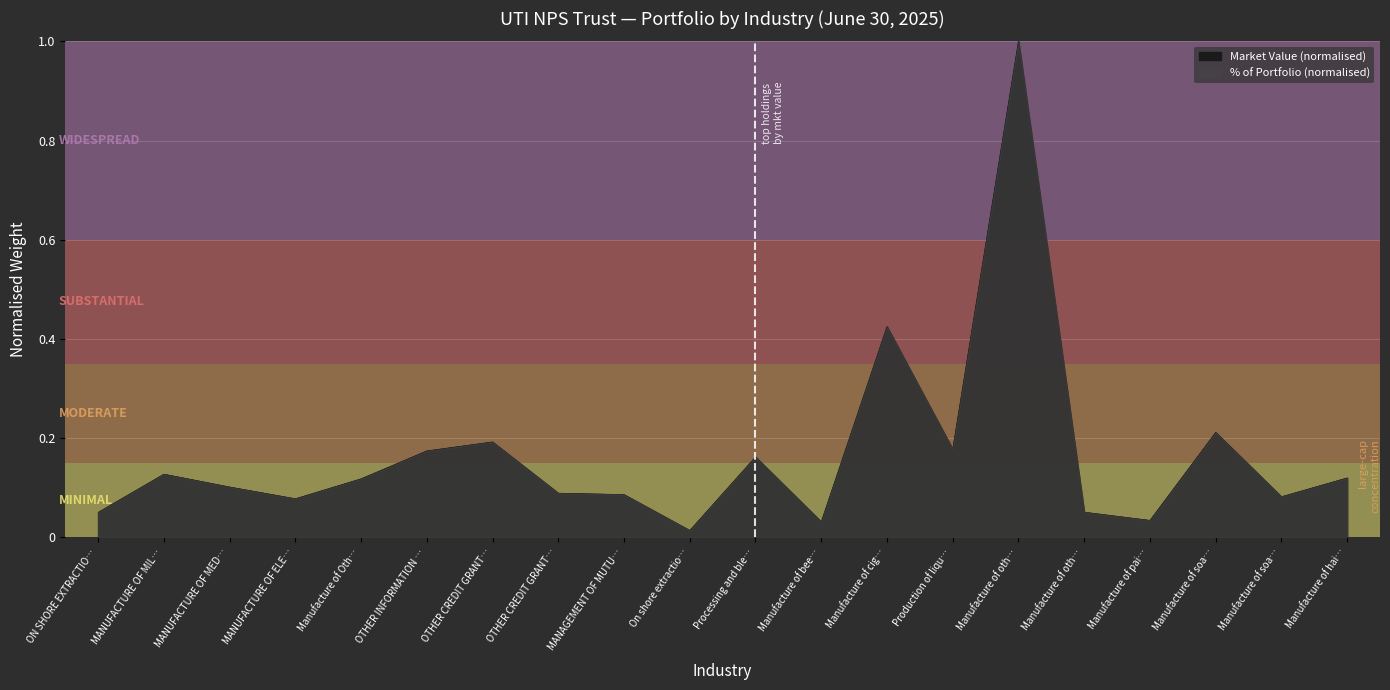

How many interior local peaks (higher than both neighbors) does the data have?

6